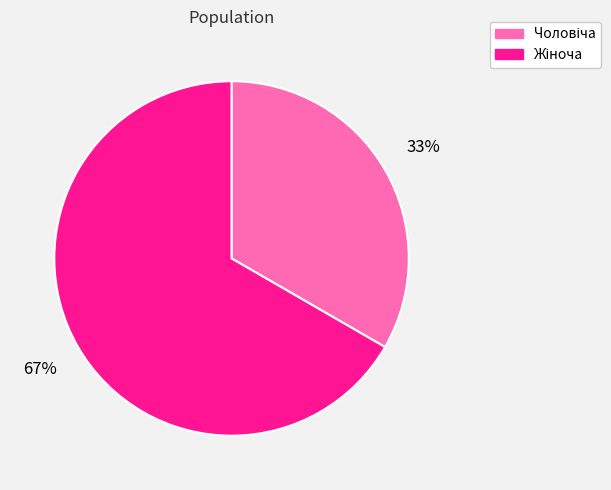

To the nearest percent, what is the average slice percentage?

50%